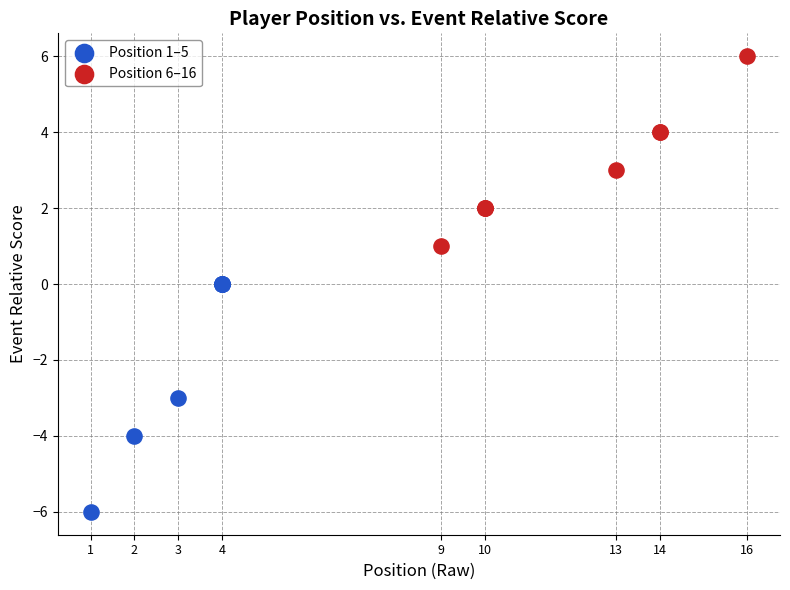

Which series has the widest spread of Y values?

Position 1–5